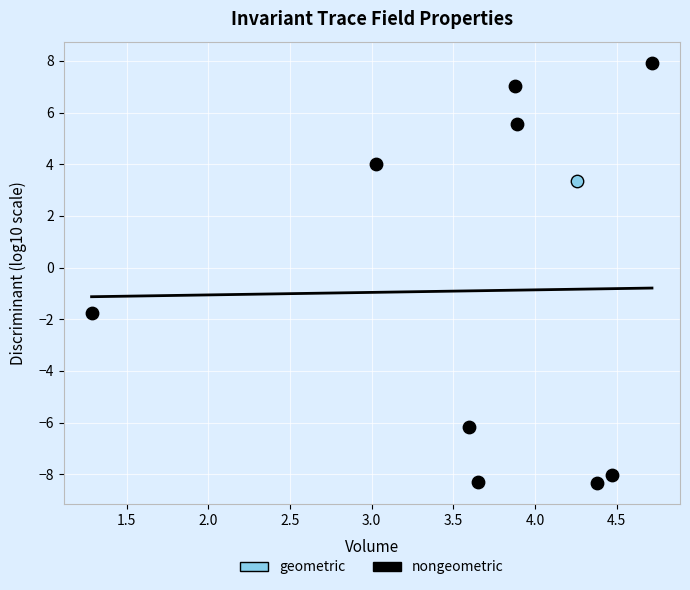

What are all the series names shown in the legend?

geometric, nongeometric